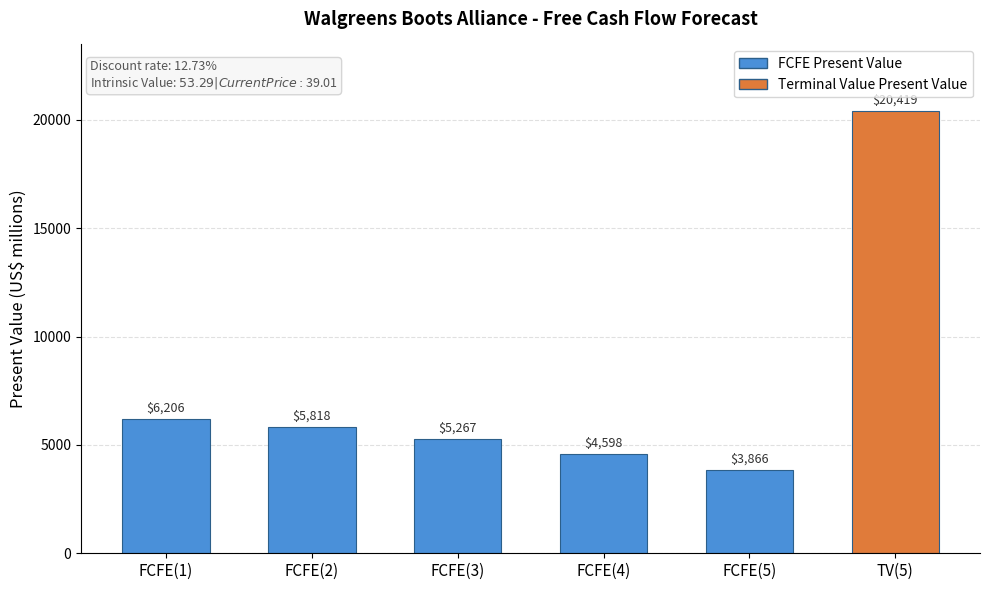

At which label does the data first exceed 5818?

FCFE(1)